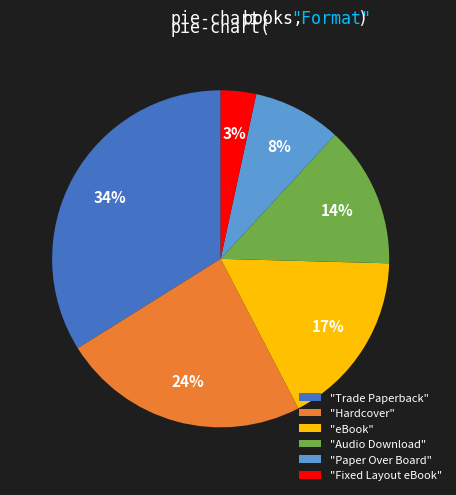

Is the sum of "Hardcover" and "Audio Download" greater than half?

No